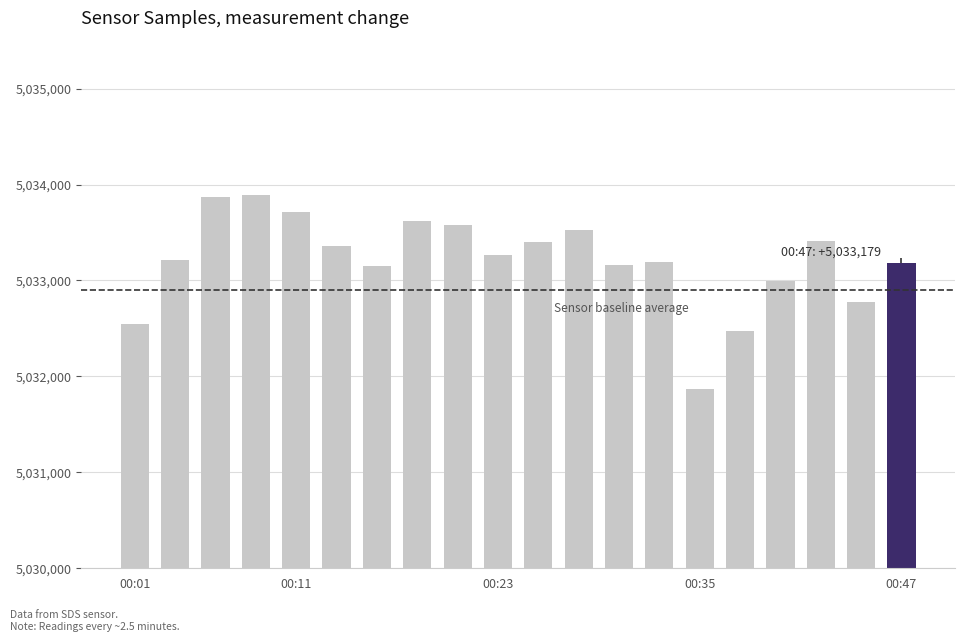

The value at 00:30 is 3415892. True or false?

False